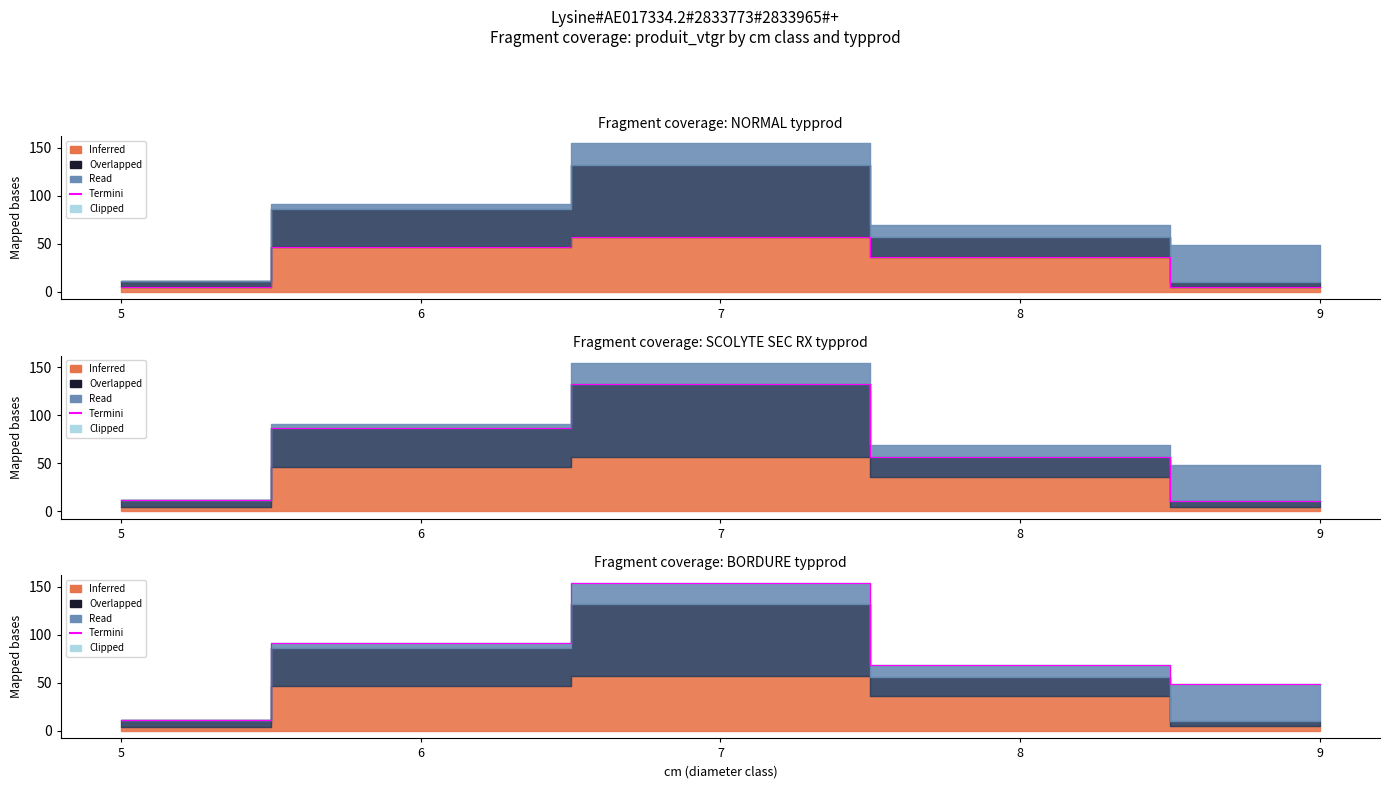

What is the sum of the NORMAL values at 7 and 5?

61.6